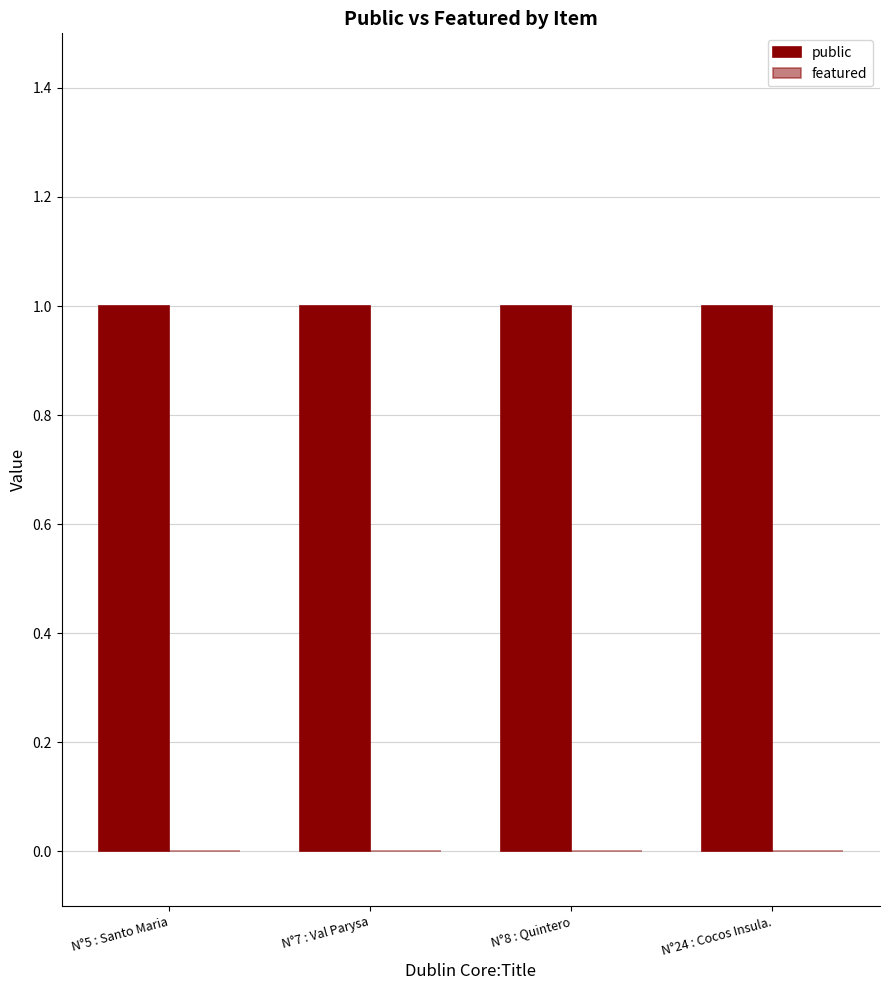

Which series changed the most between N°5 : Santo Maria and N°7 : Val Parysa?

public